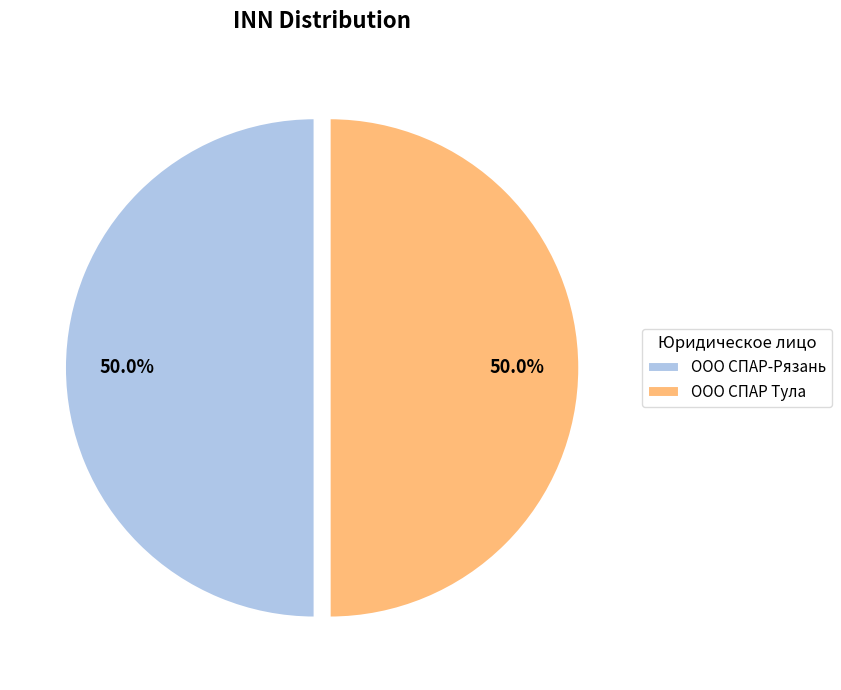

Approximately how many times larger is the value at ООО СПАР Тула compared to ООО СПАР-Рязань?

1.0